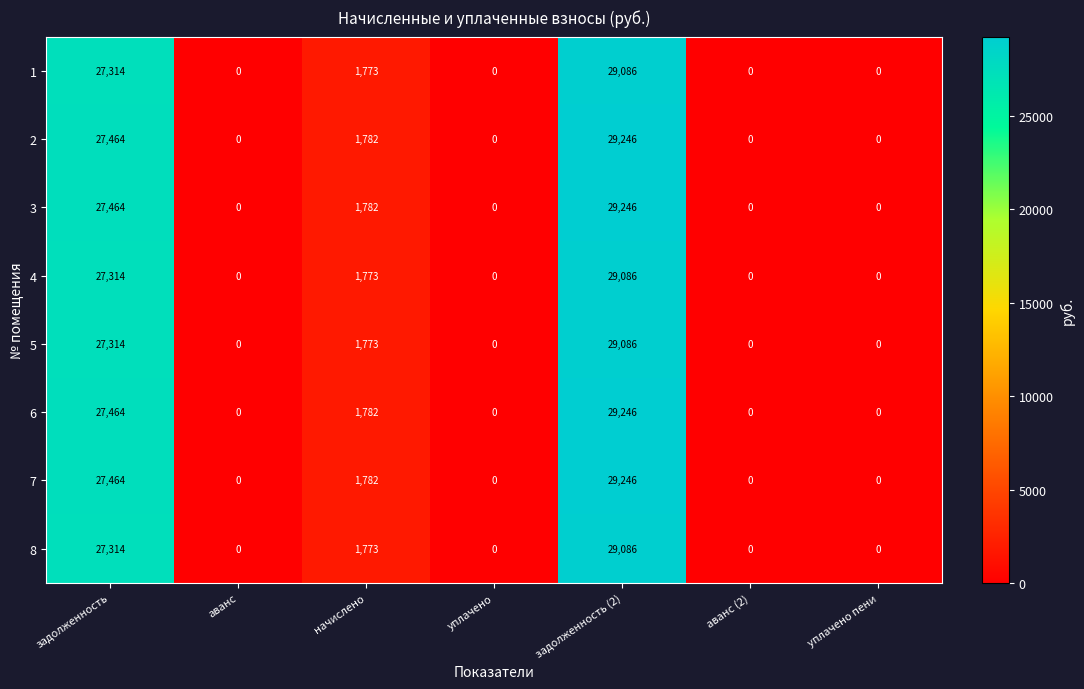

How many categories are shown in the chart?

7